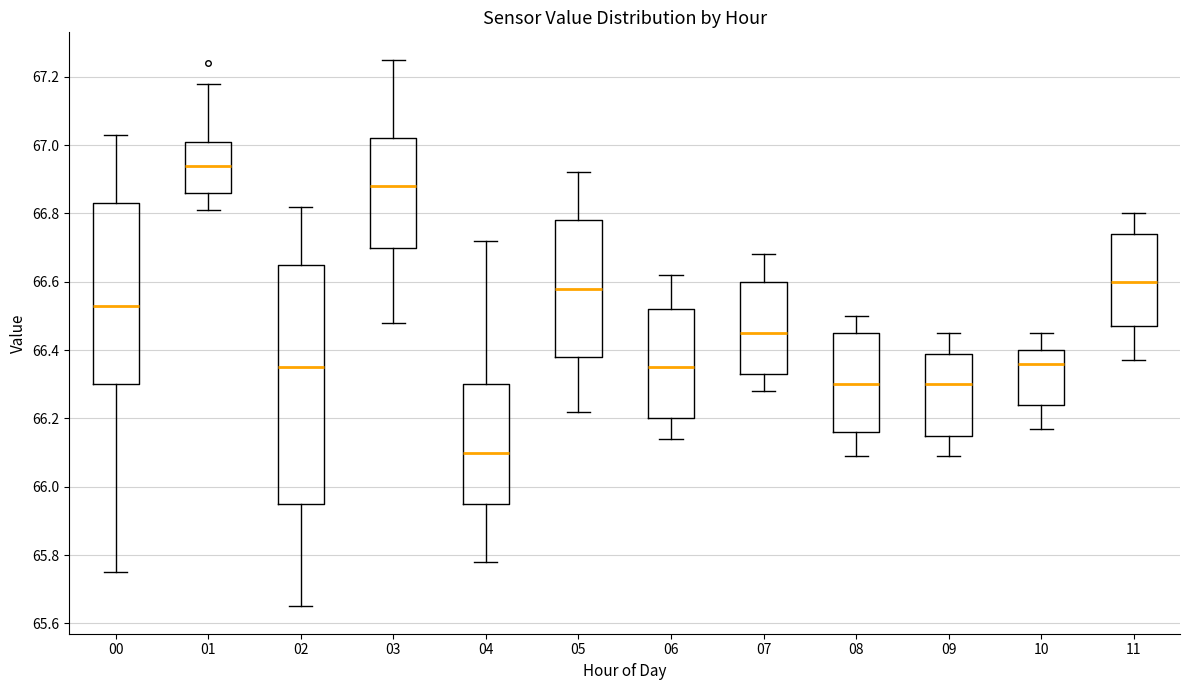

Which box's median line is the lowest?

04